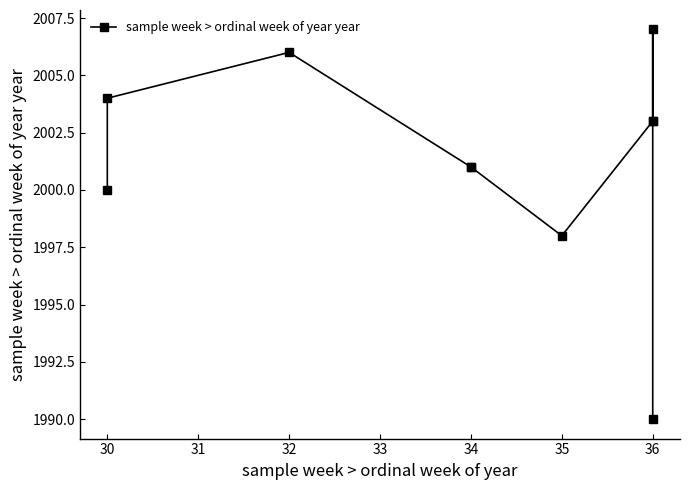

What is the smallest value displayed?

1990